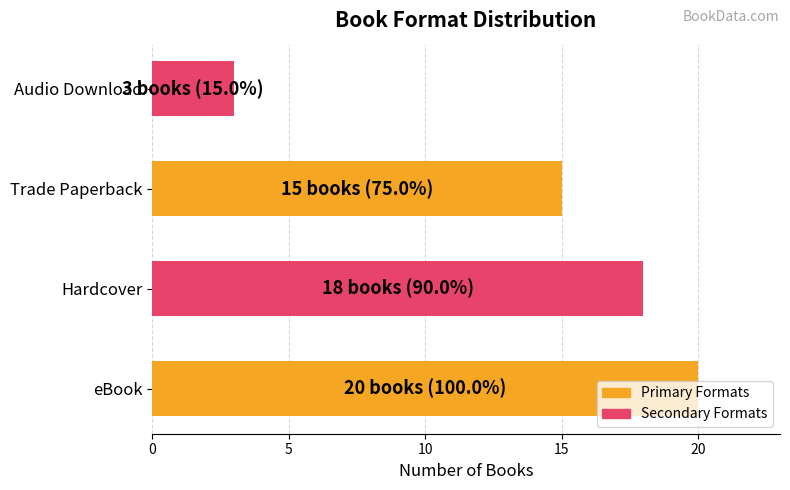

At which category does the chart reach its peak across all series?

eBook